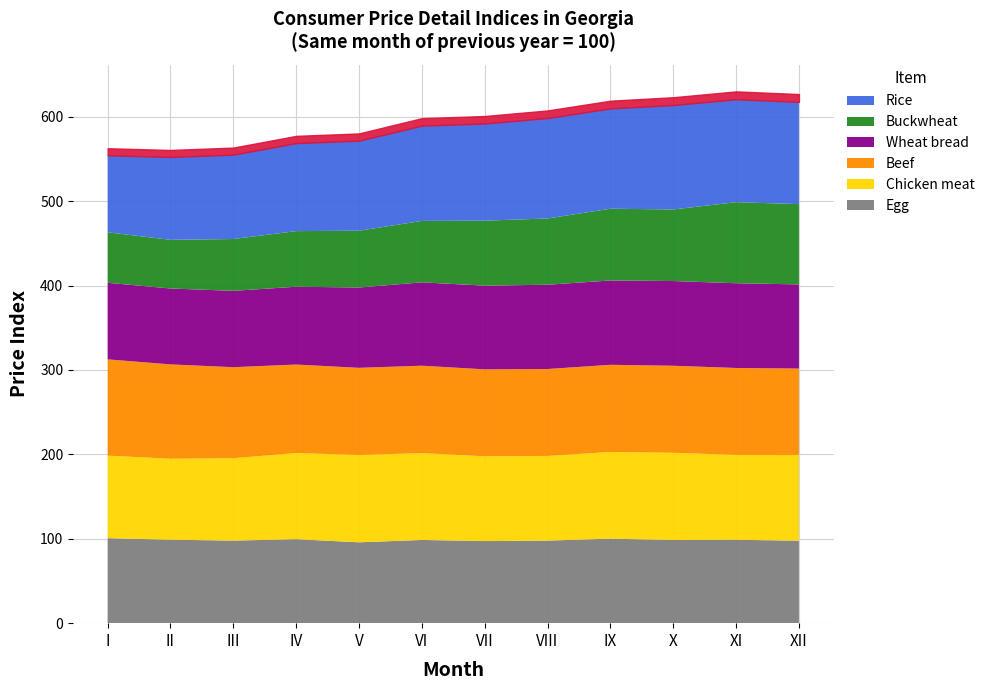

True or false: Rice has more than 0 interior local peaks.

True